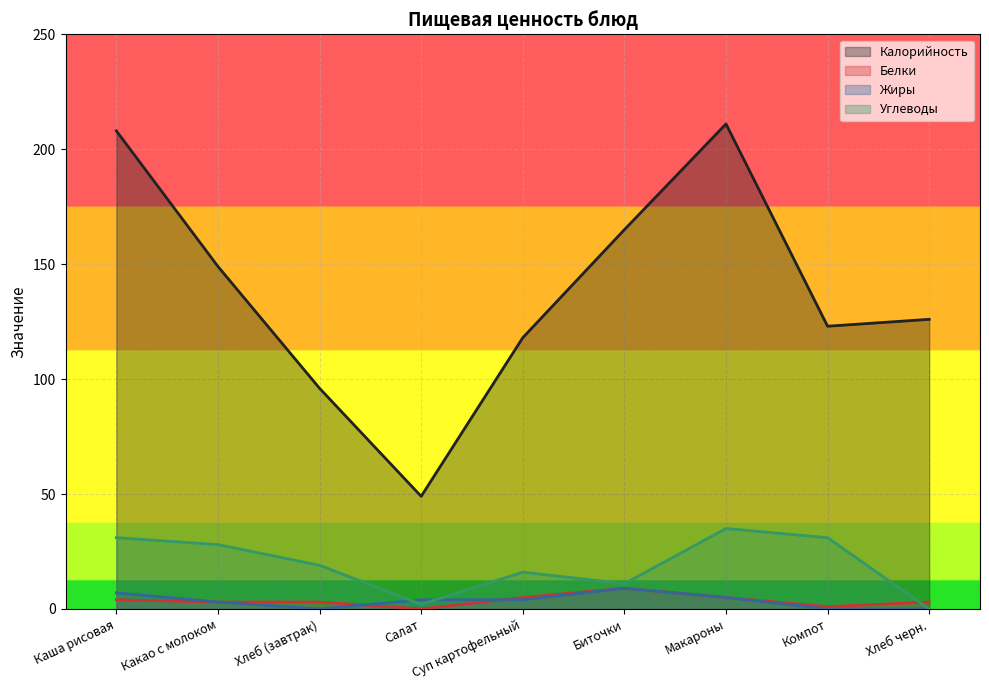

What is the label of the 2nd point from the right?

Компот